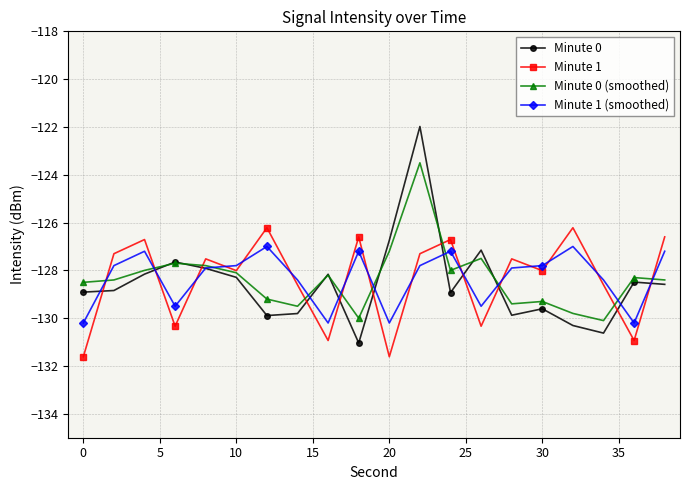

Which series ends up on top after the final intersection of Minute 0 (smoothed) and Minute 1 (smoothed)?

Minute 1 (smoothed)